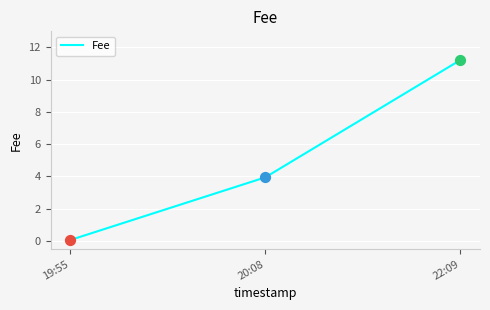

What is the ratio of the value at 22:09 to the value at 20:08?

2.8